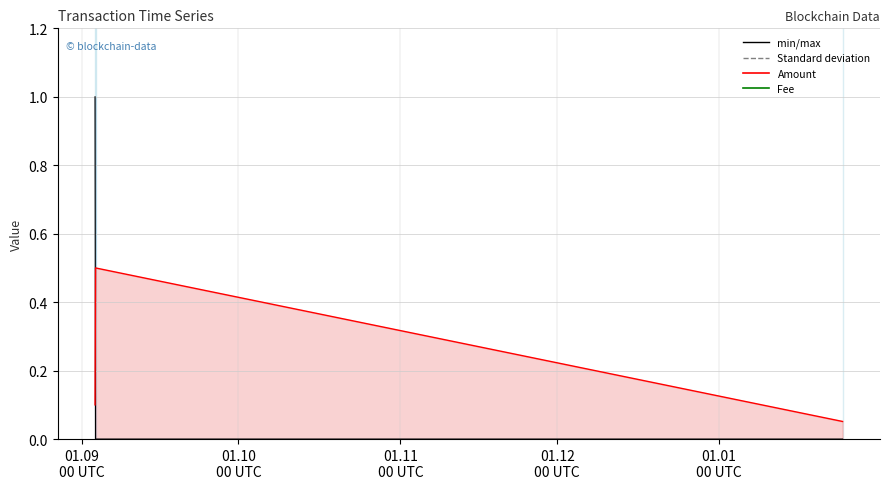

How many Amount values are between 0 and 1?

4